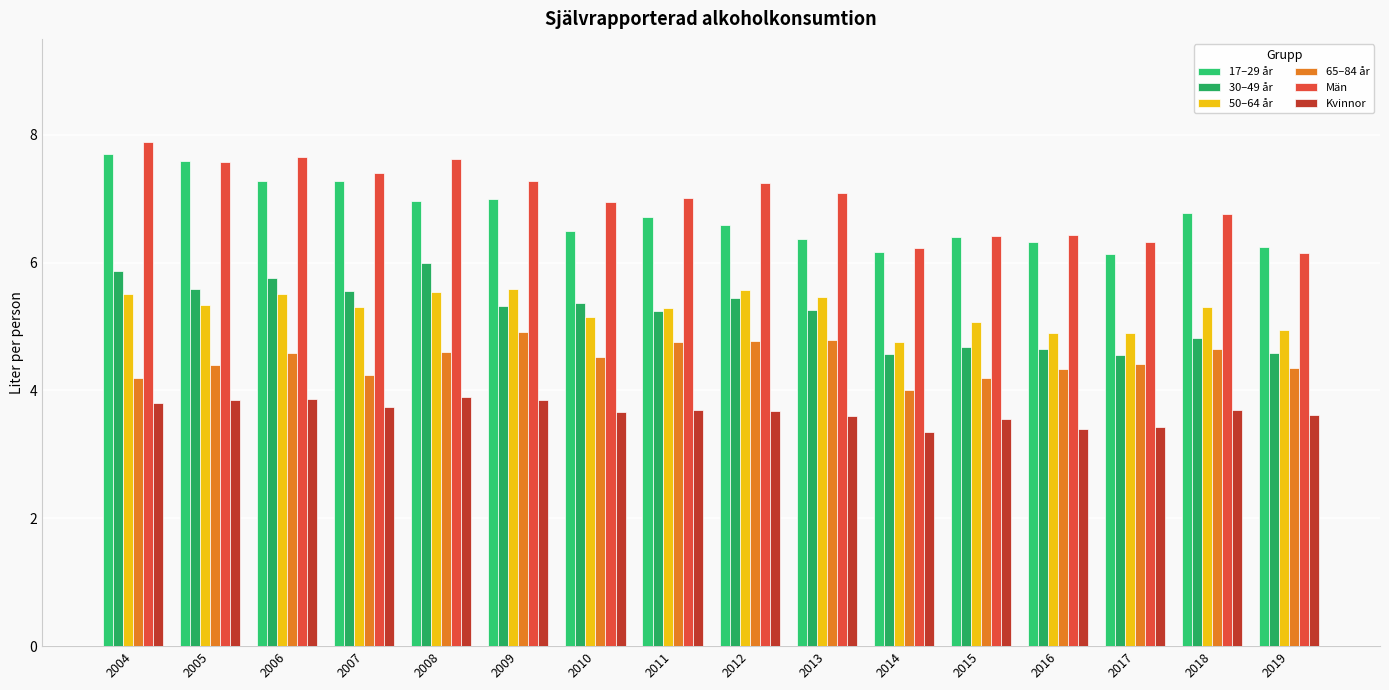

Does the chart contain stacked bars?

No